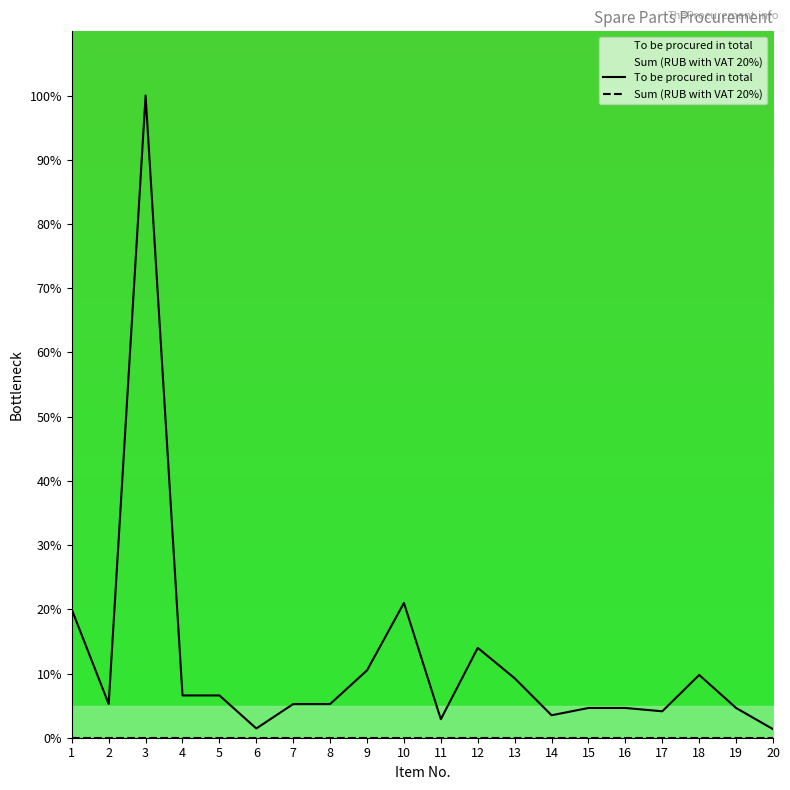

Which category has the highest value in the To be procured in total series?

3